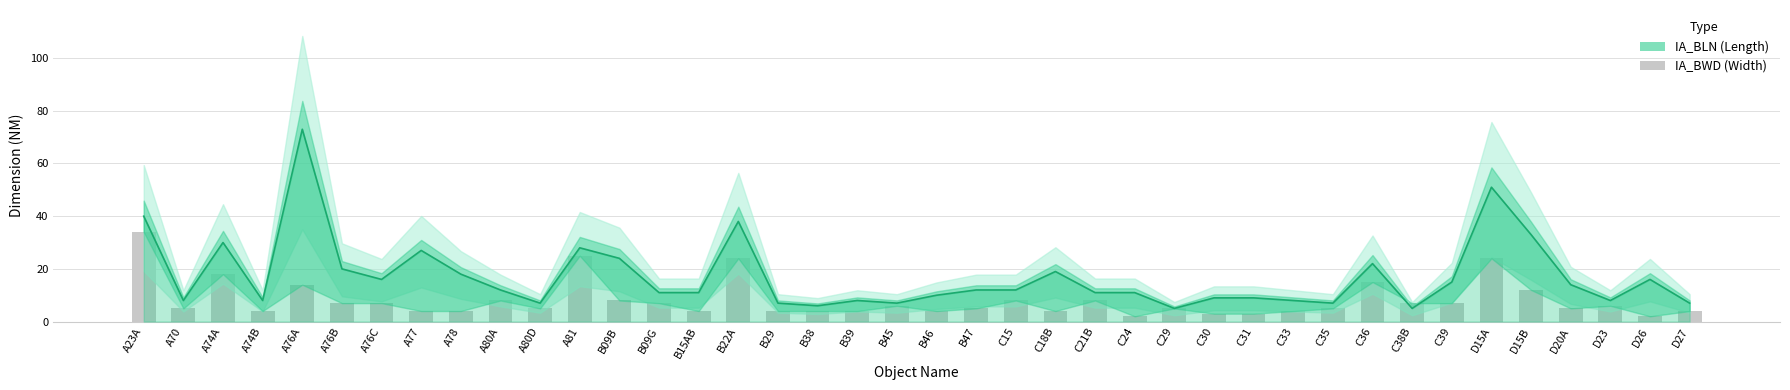

The value of IA_BWD at D26 is 1. True or false?

False